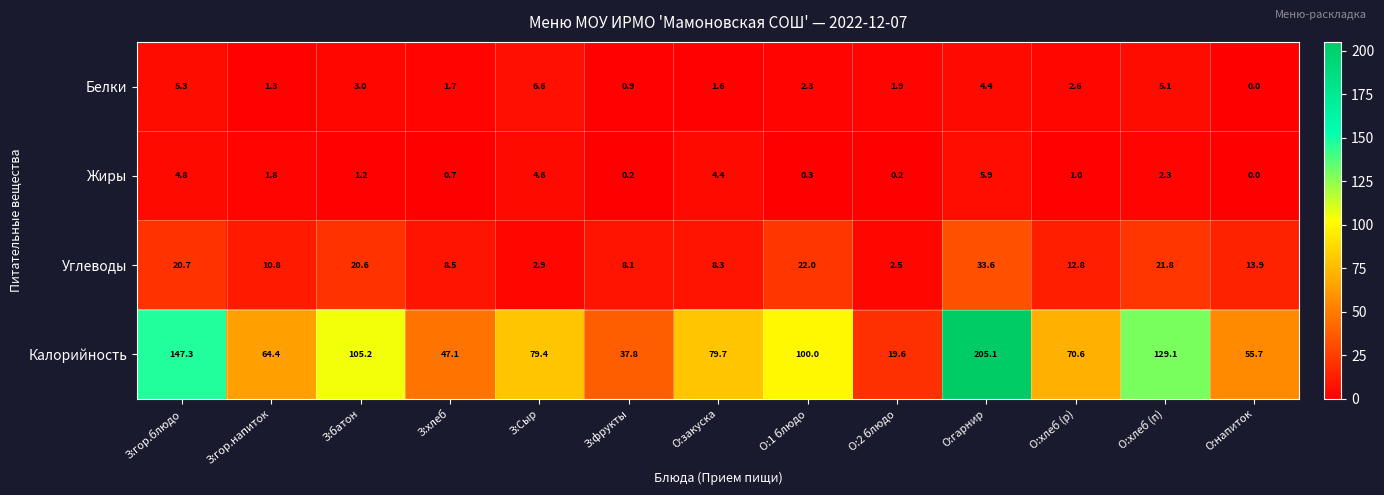

List the series in order of their peak value, highest first.

Калорийность, Углеводы, Белки, Жиры